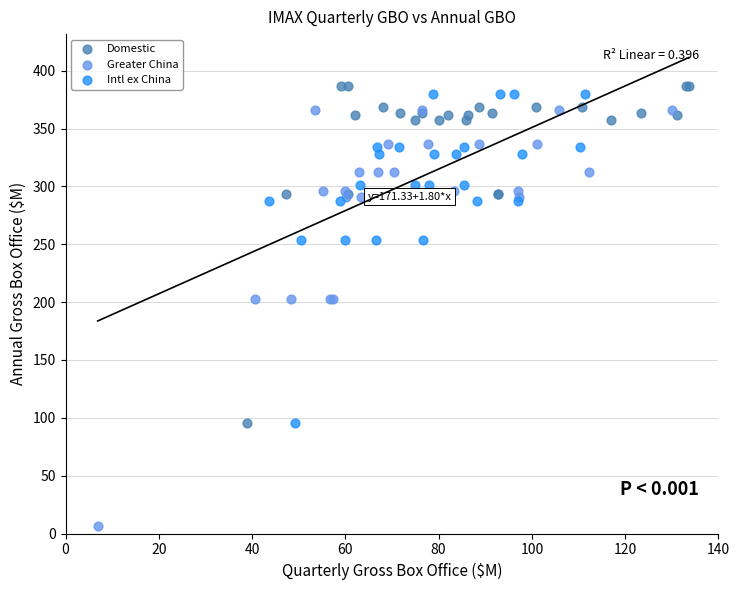

What are all the series names shown in the legend?

Domestic, Greater China, Intl ex China